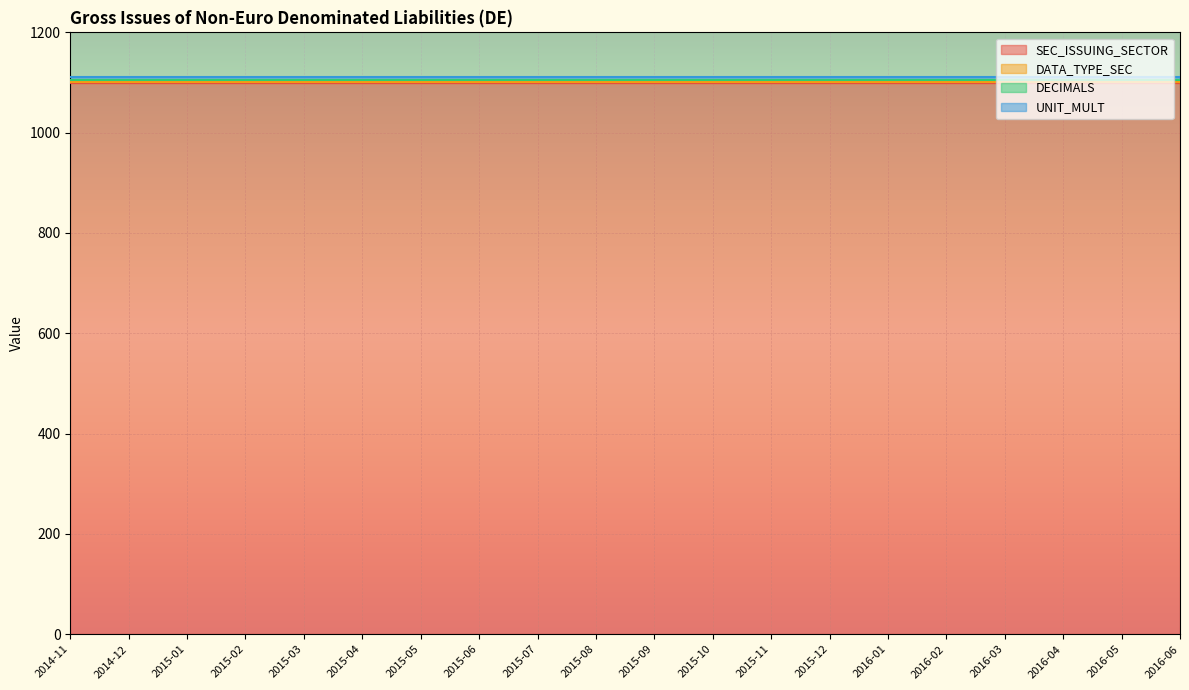

Reading left to right, what are all the values shown in this chart?

SEC_ISSUING_SECTOR: 1100	1100	1100	1100	1100	1100	1100	1100	1100	1100	1100	1100	1100	1100	1100	1100	1100	1100	1100	1100
DATA_TYPE_SEC: 2	2	2	2	2	2	2	2	2	2	2	2	2	2	2	2	2	2	2	2
DECIMALS: 3	3	3	3	3	3	3	3	3	3	3	3	3	3	3	3	3	3	3	3
UNIT_MULT: 6	6	6	6	6	6	6	6	6	6	6	6	6	6	6	6	6	6	6	6